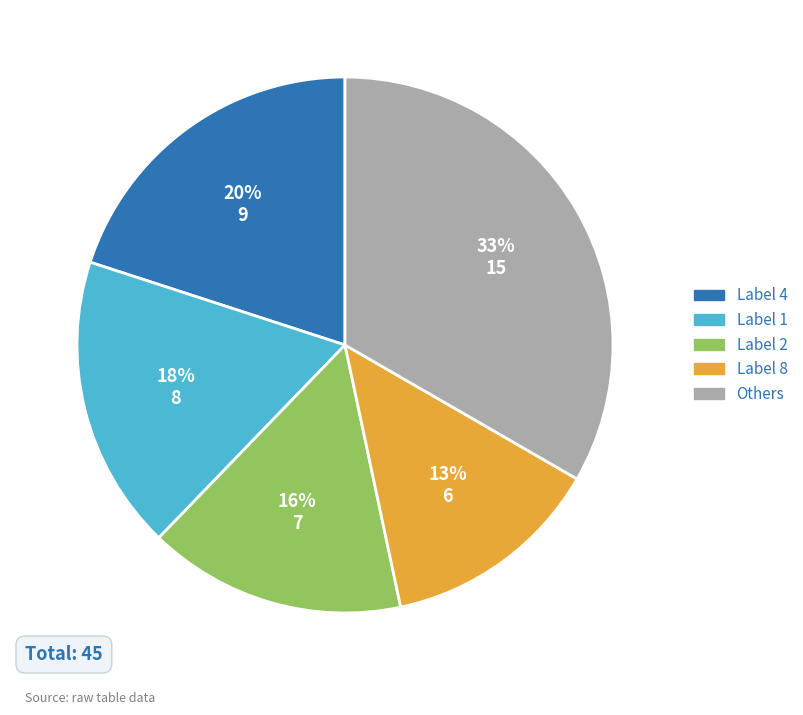

How many slices are in this pie chart?

5